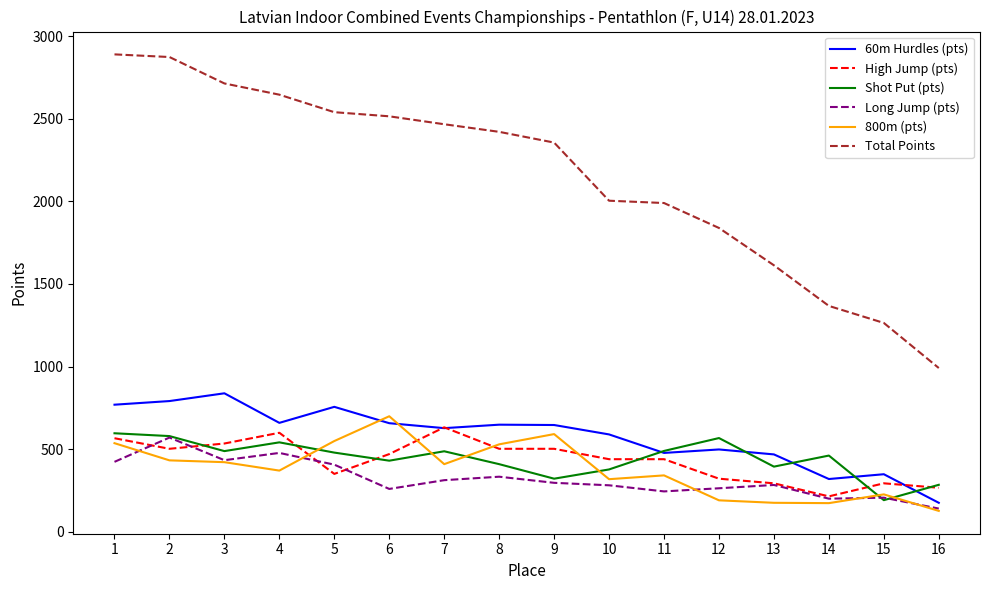

What is the spread (max minus min) of values at 14?

1194